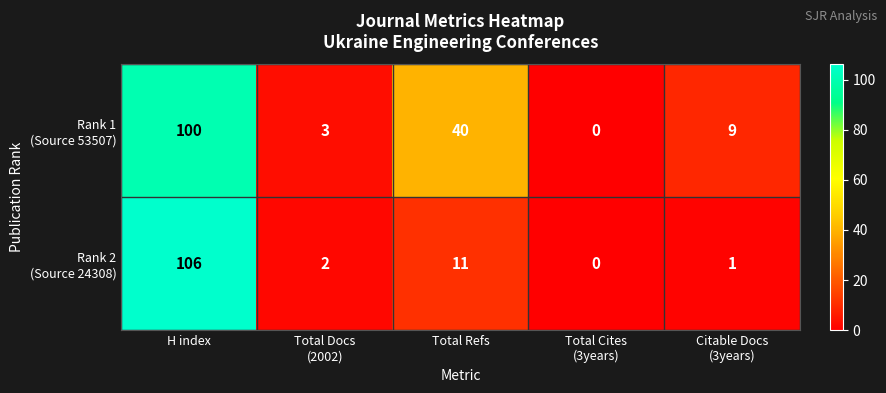

What is the spread (max minus min) of values at Total Refs?

29